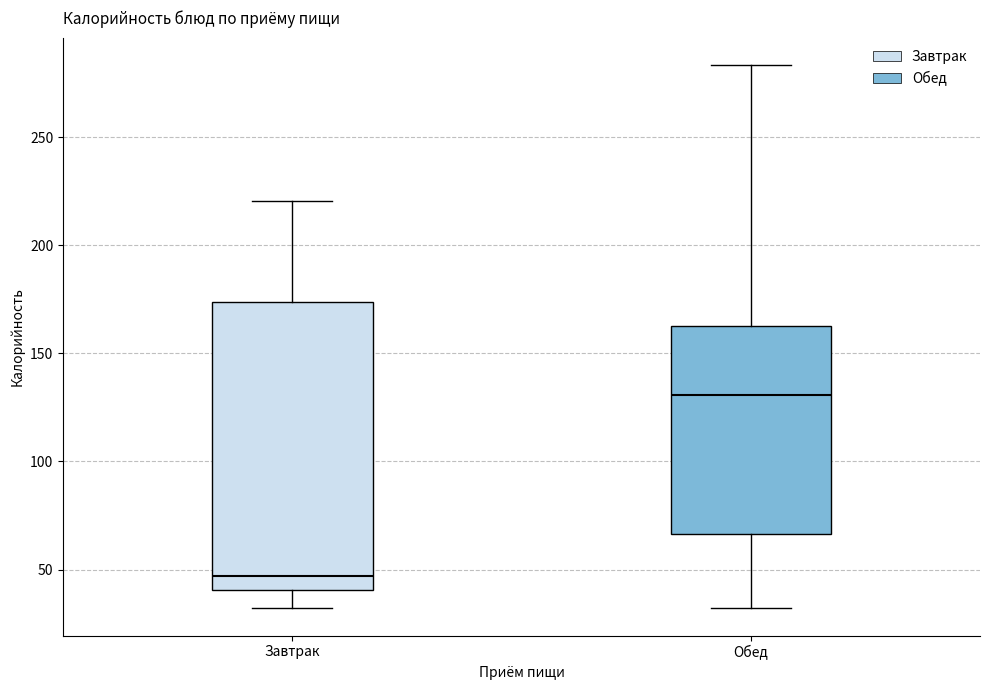

Which box has the highest median line?

Обед